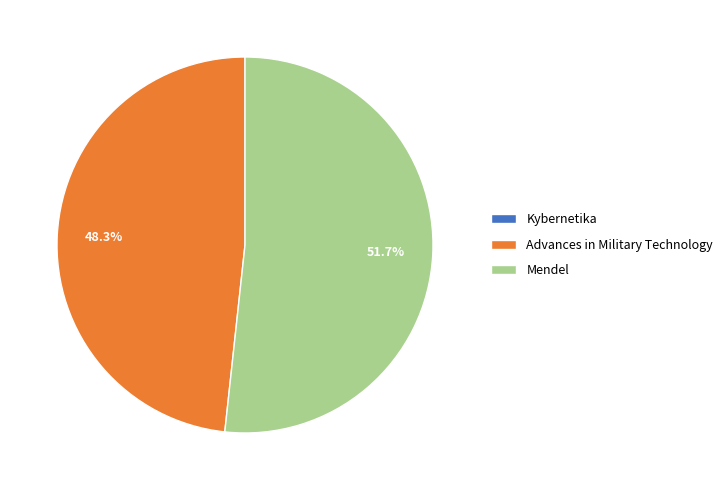

Which category accounts for the majority?

Mendel